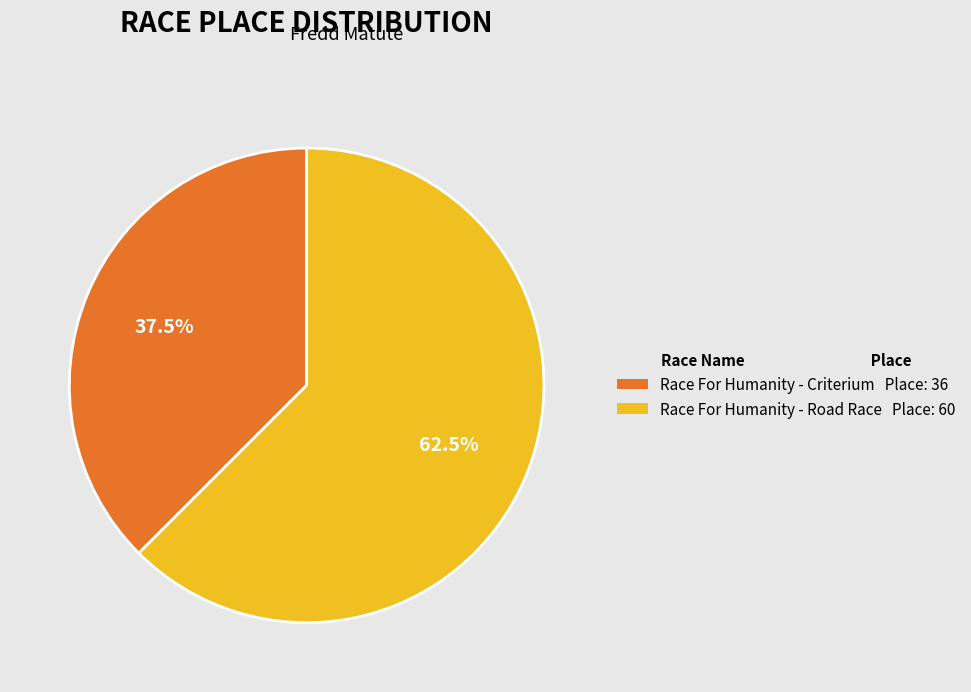

How many segments does this pie chart have?

2